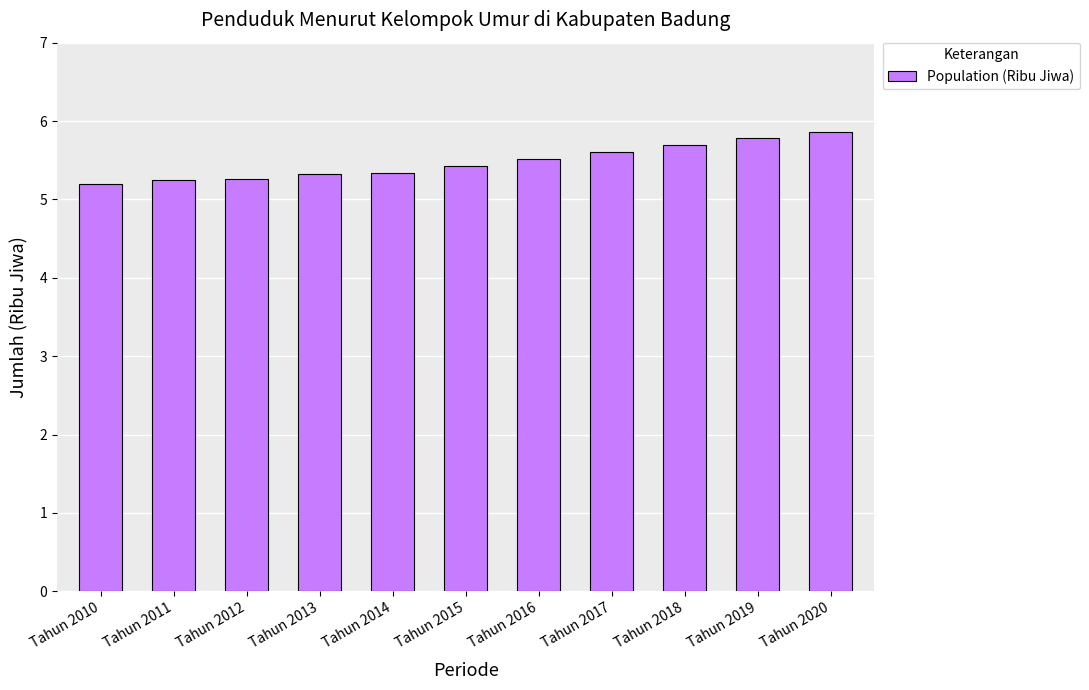

What is the change in value from Tahun 2010 to Tahun 2017?

+0.4